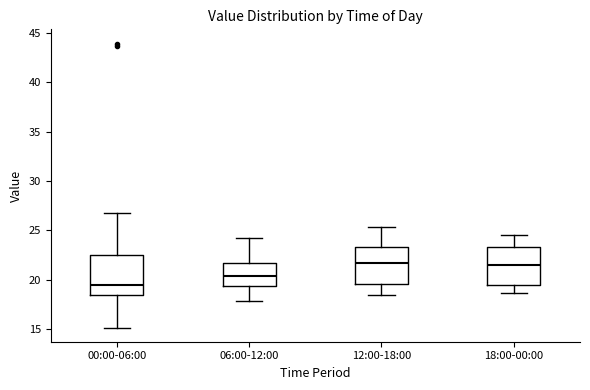

Reading left to right, transcribe this box plot: for each box, give where its median line is, the range the box spans, and where its two whiskers end, as read against the y-axis. The values are not printed on the chart, so give them approximately, as read against the axis.

00:00-06:00: median 19.5, box 18.5 to 22.5, whiskers 15.0 to 26.5
06:00-12:00: median 20.5, box 19.5 to 21.5, whiskers 18.0 to 24.0
12:00-18:00: median 21.5, box 19.5 to 23.5, whiskers 18.5 to 25.5
18:00-00:00: median 21.5, box 19.5 to 23.5, whiskers 18.5 to 24.5